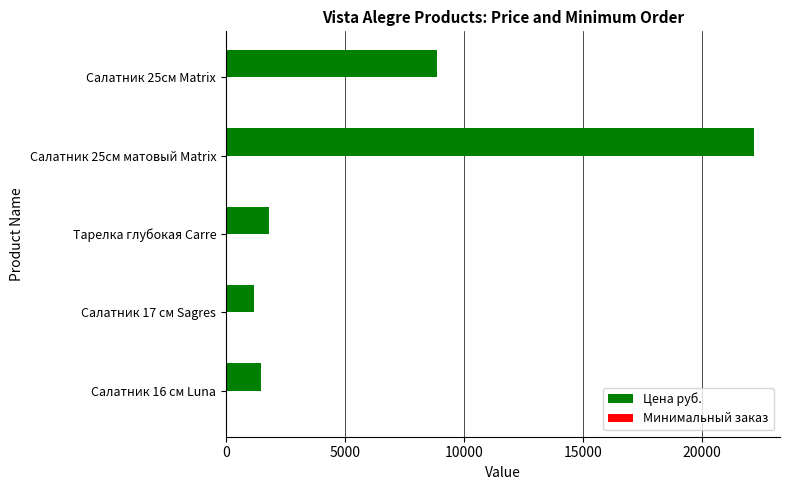

What is the sum of all Цена руб. values?

35531